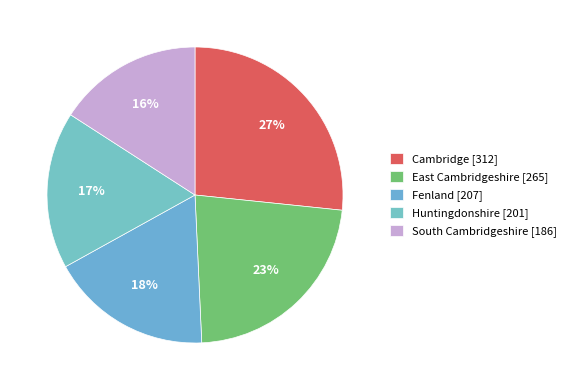

Rank the categories by value from highest to lowest.

Cambridge, East Cambridgeshire, Fenland, Huntingdonshire, South Cambridgeshire